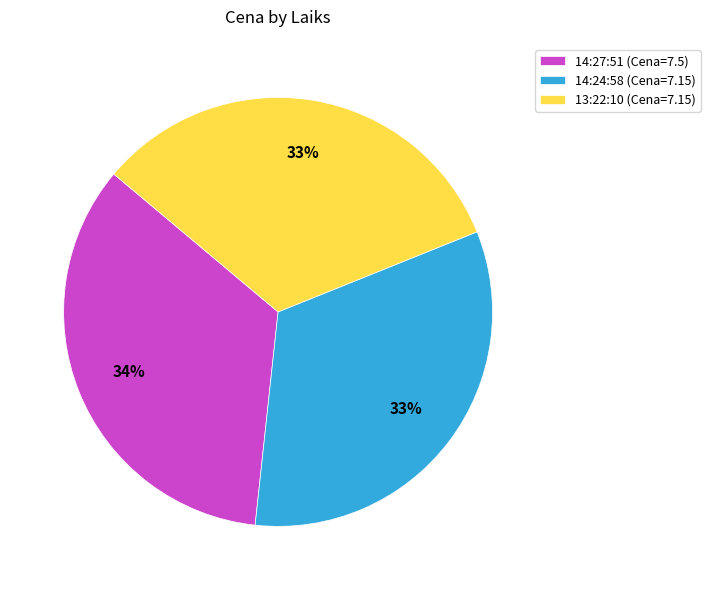

What percentage is the 14:27:51 slice, to the nearest percent?

34%